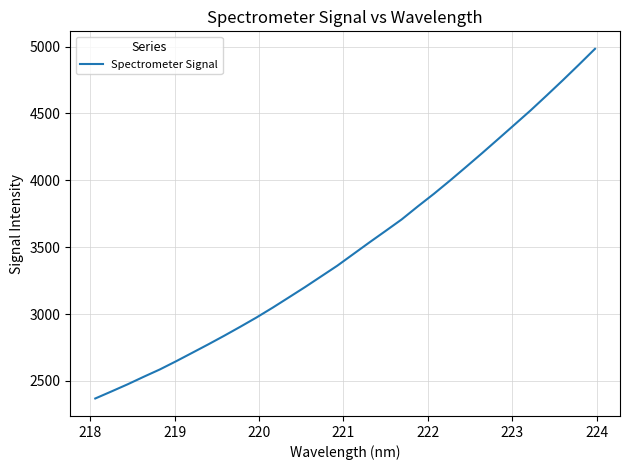

What is the minimum value shown in the chart?

2369.1